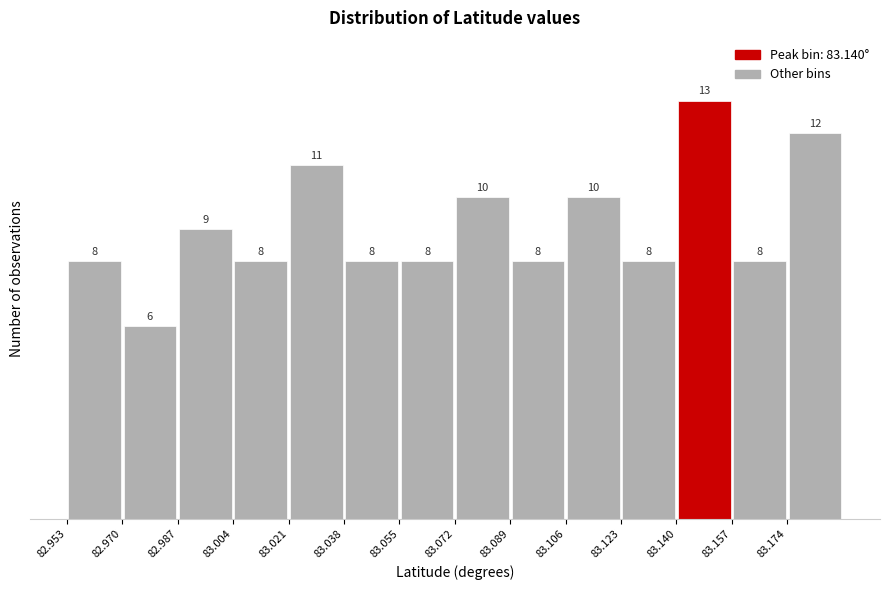

How tall is the bar that spans 83.122 to 83.140 on the x-axis? The bar edges are not printed on the chart, so give them approximately, as read against the axis.

8